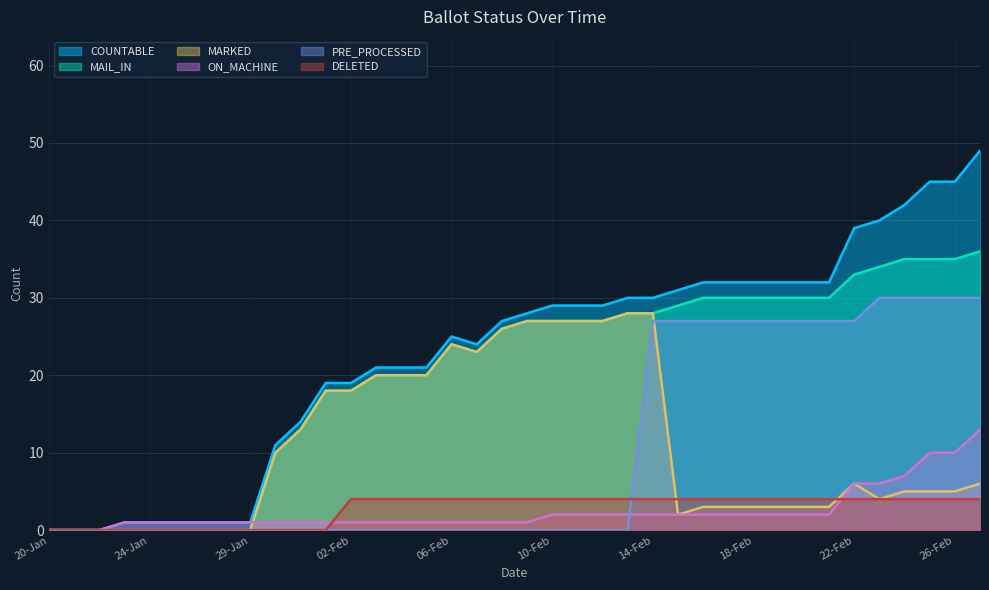

True or false: ON_MACHINE has more than 0 interior local peaks.

False